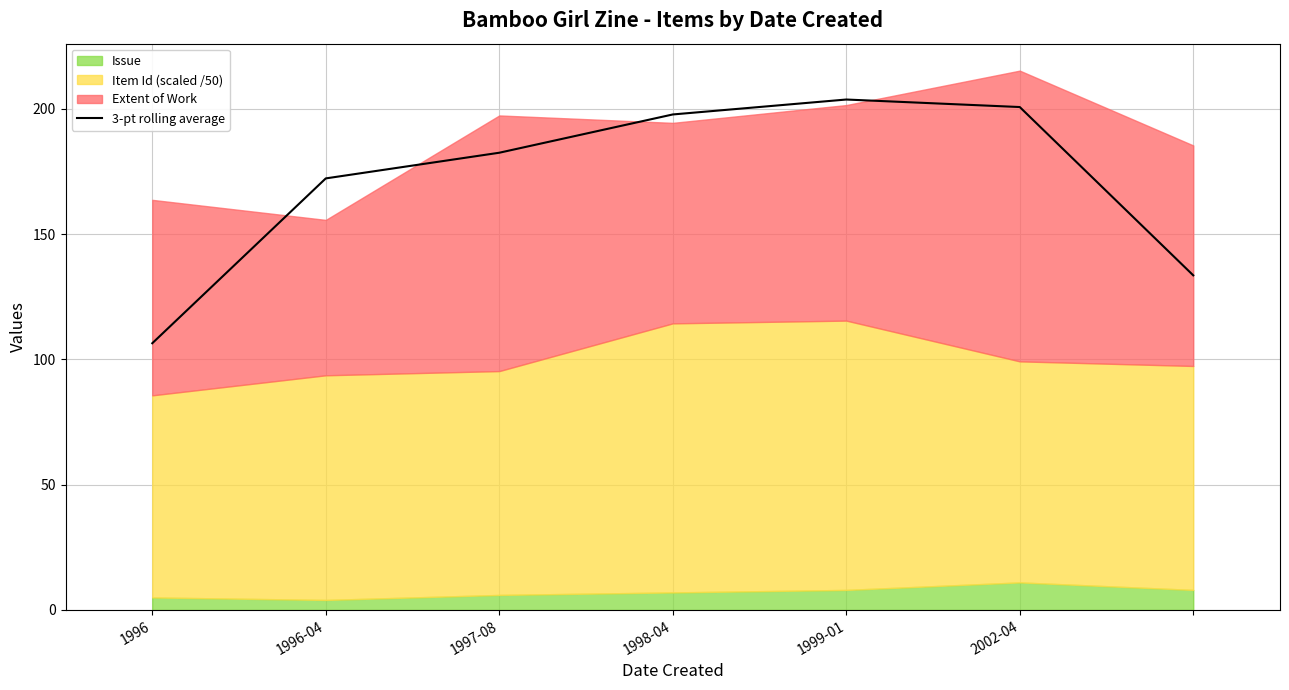

What is the change in value from 1996-04 to 1998-04?

+25.5